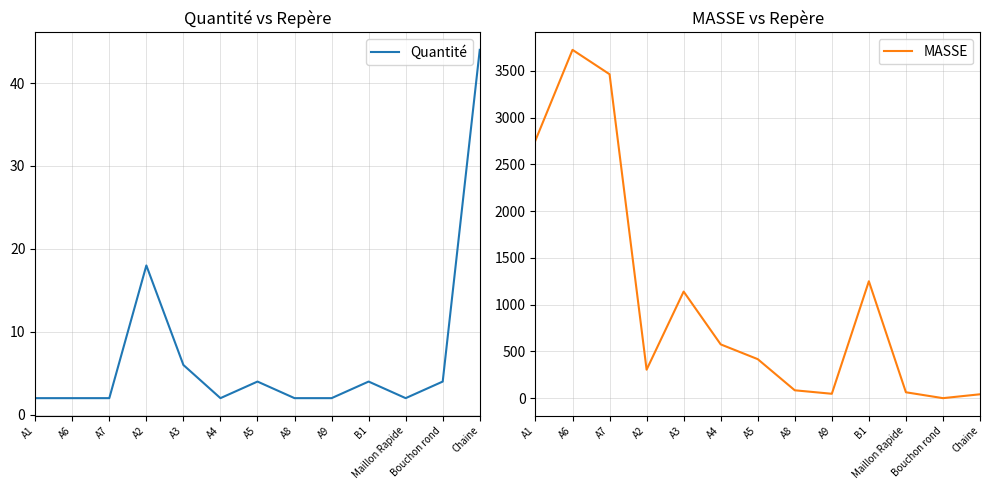

In MASSE, how many points are higher than both neighbors (excluding endpoints)?

3